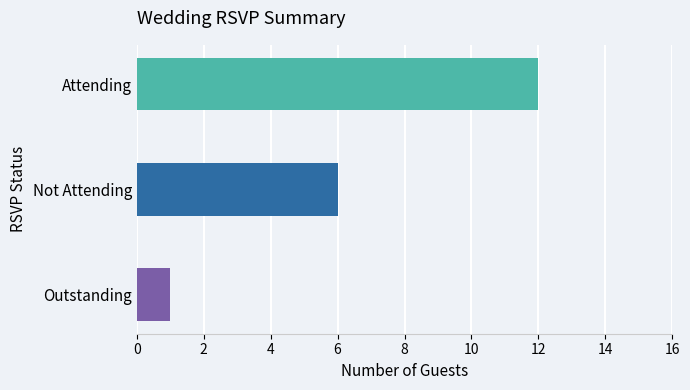

What is the change in value from Not Attending to Outstanding?

-5